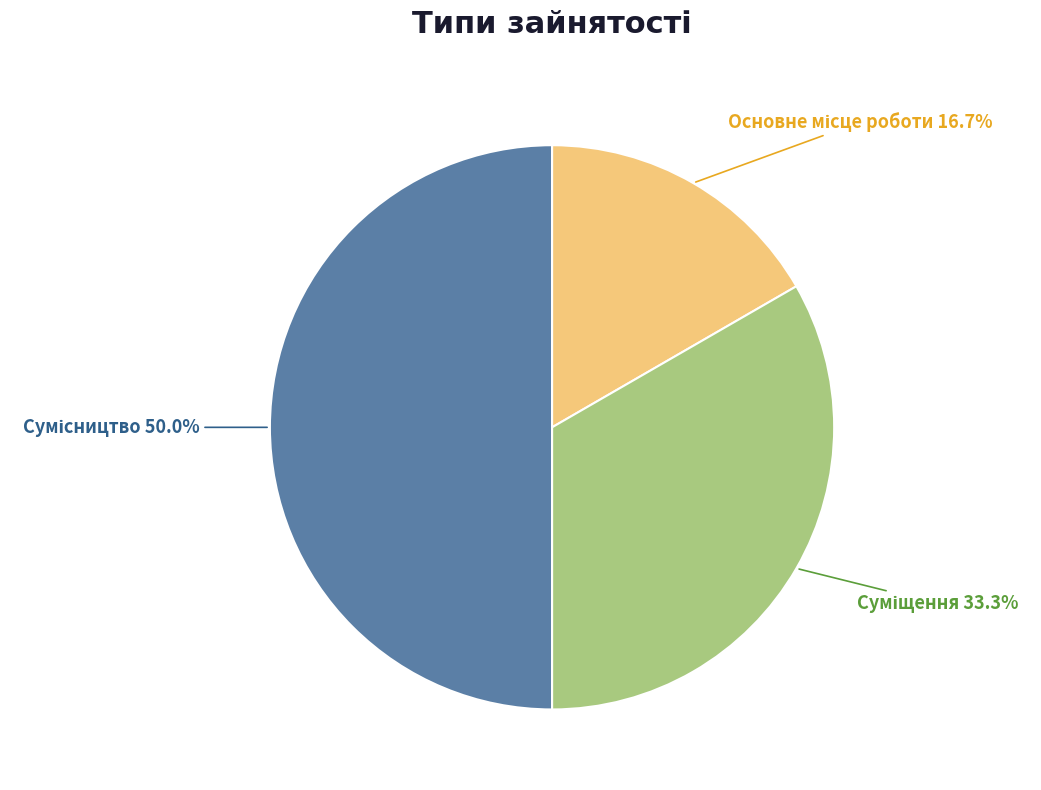

The Суміщення slice represents 33% of the pie. True or false?

True